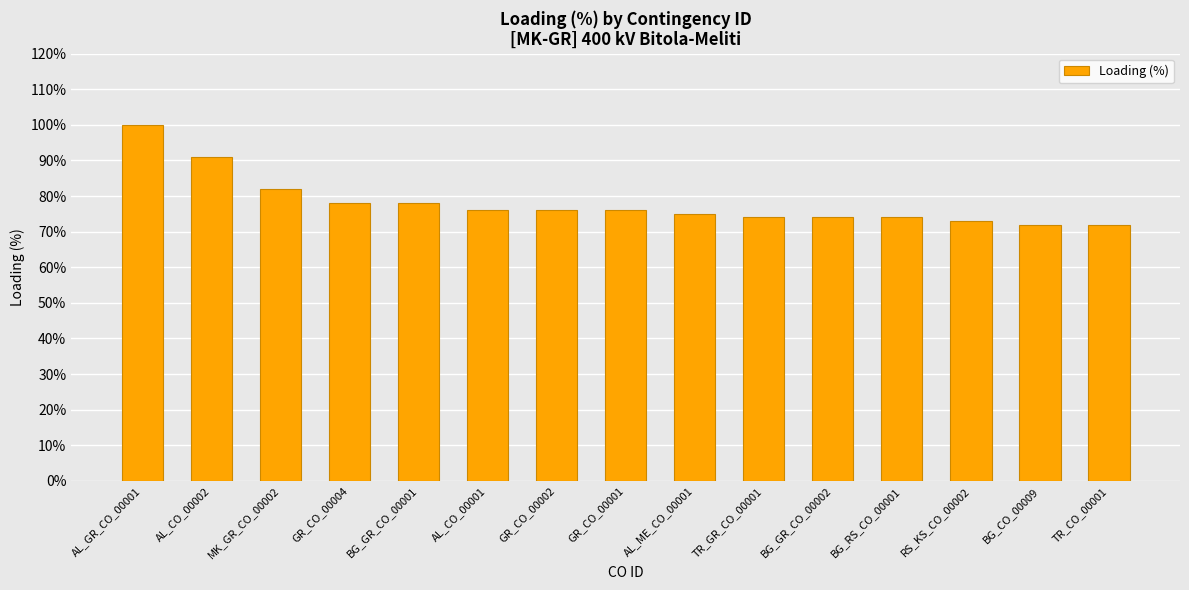

What is the change in value from AL_CO_00002 to TR_GR_CO_00001?

-17